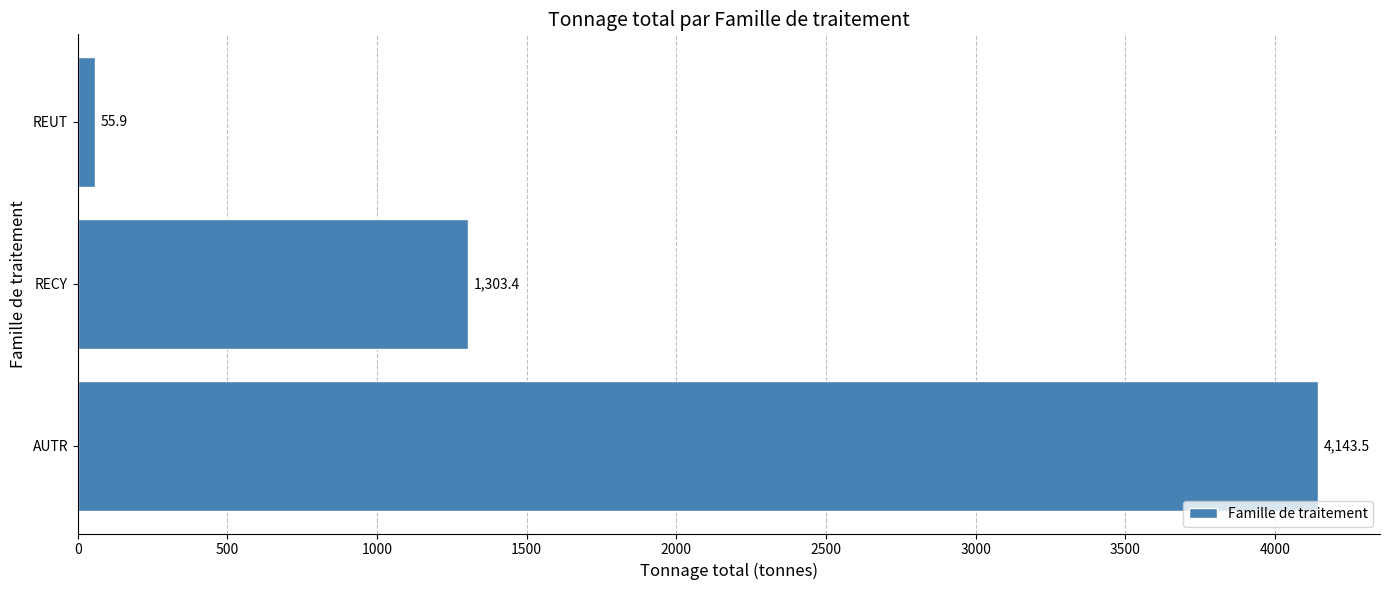

Rank the categories by value from lowest to highest.

REUT, RECY, AUTR